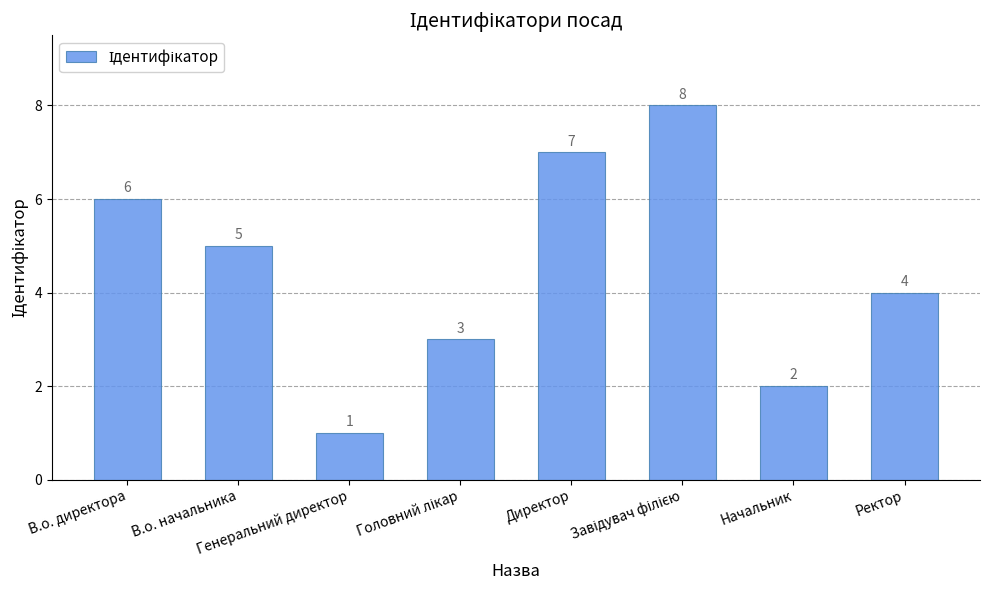

Count the values in the range 3 to 7.

5